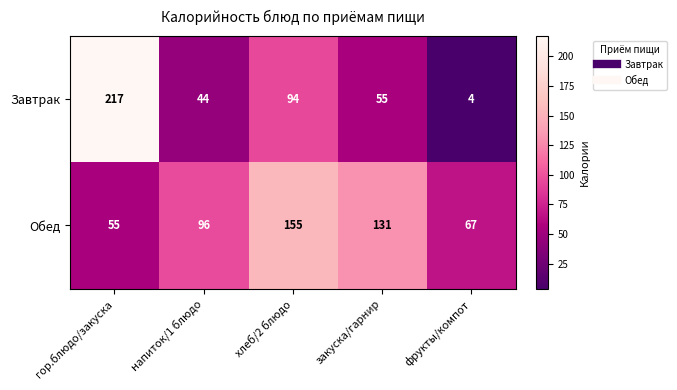

True or false: Завтрак has a value of 96 at закуска/гарнир.

False